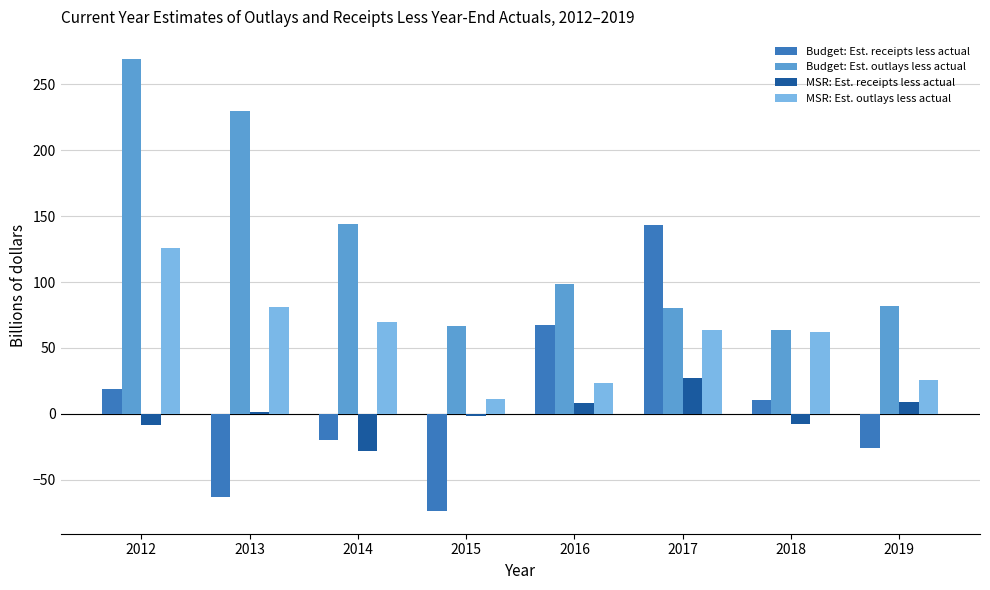

Rank the series by their maximum value, from lowest to highest.

MSR: Est. receipts less actual, MSR: Est. outlays less actual, Budget: Est. receipts less actual, Budget: Est. outlays less actual